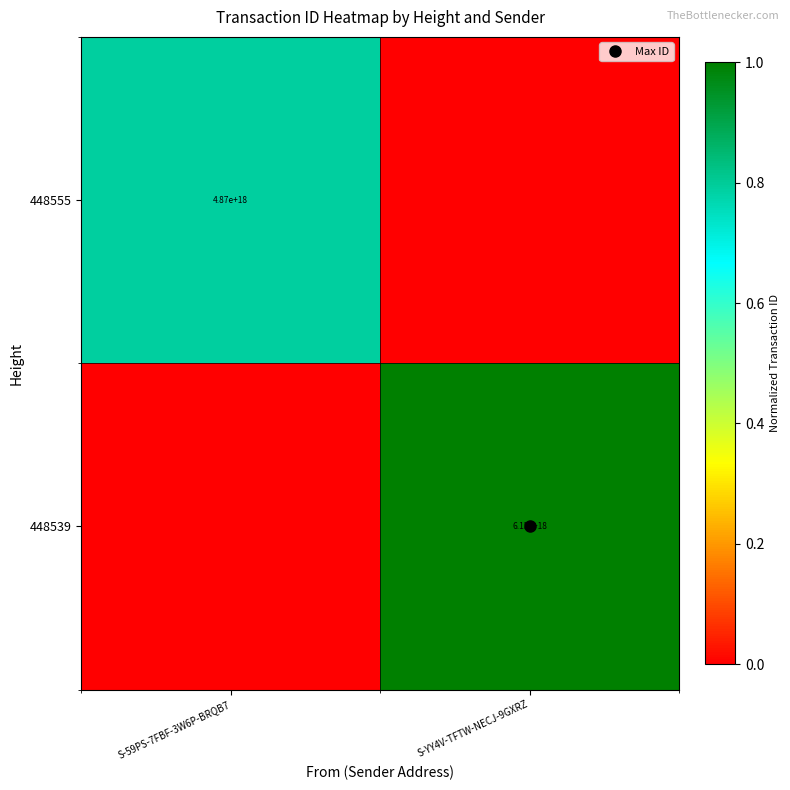

True or false: 448555 has a value of 0.0 at S-YY4V-TFTW-NECJ-9GXRZ.

True